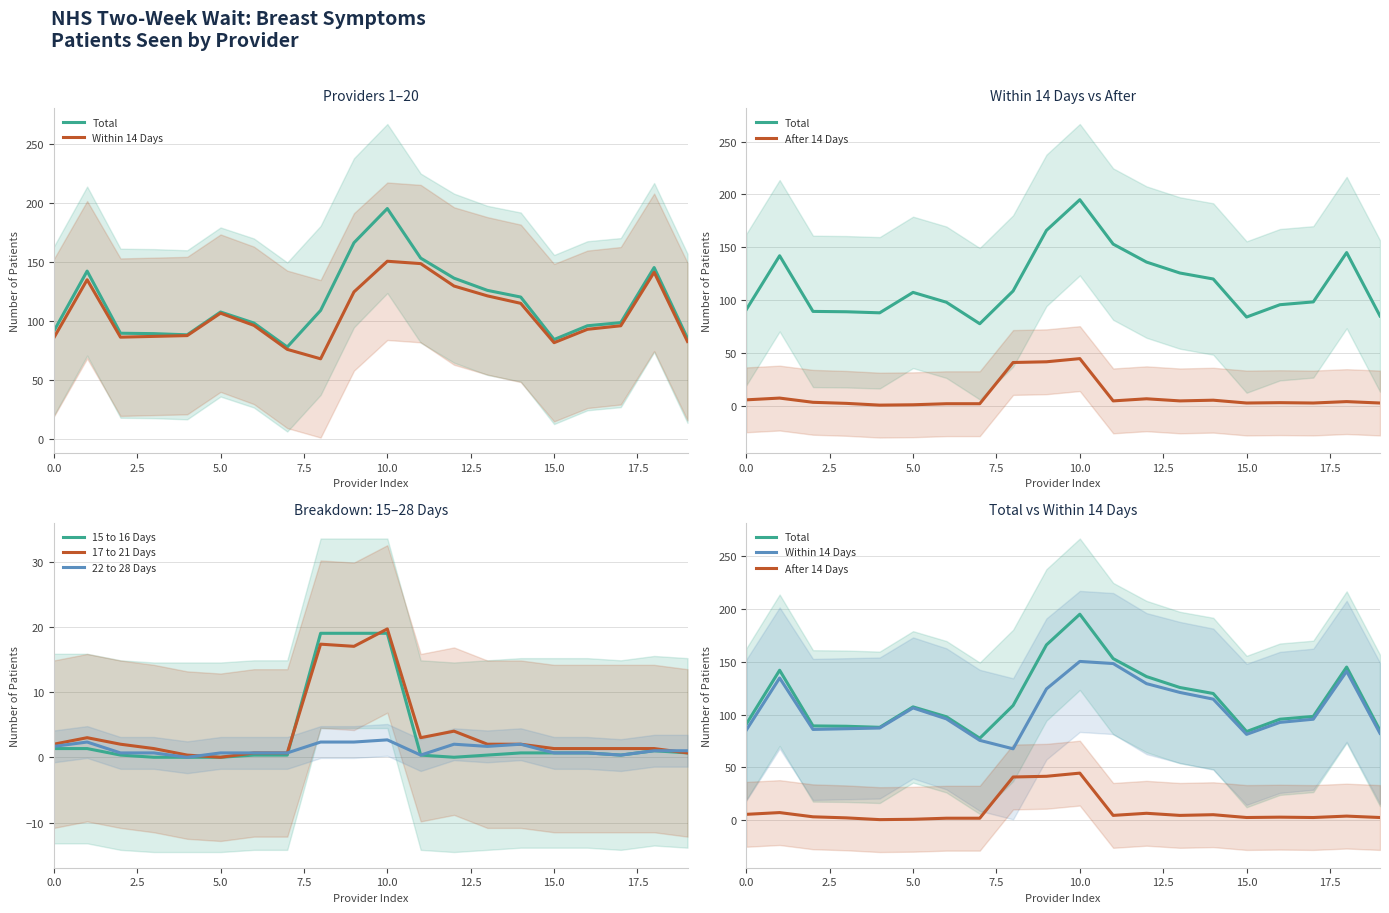

At which label does 17 to 21 Days reach its peak?

10.0